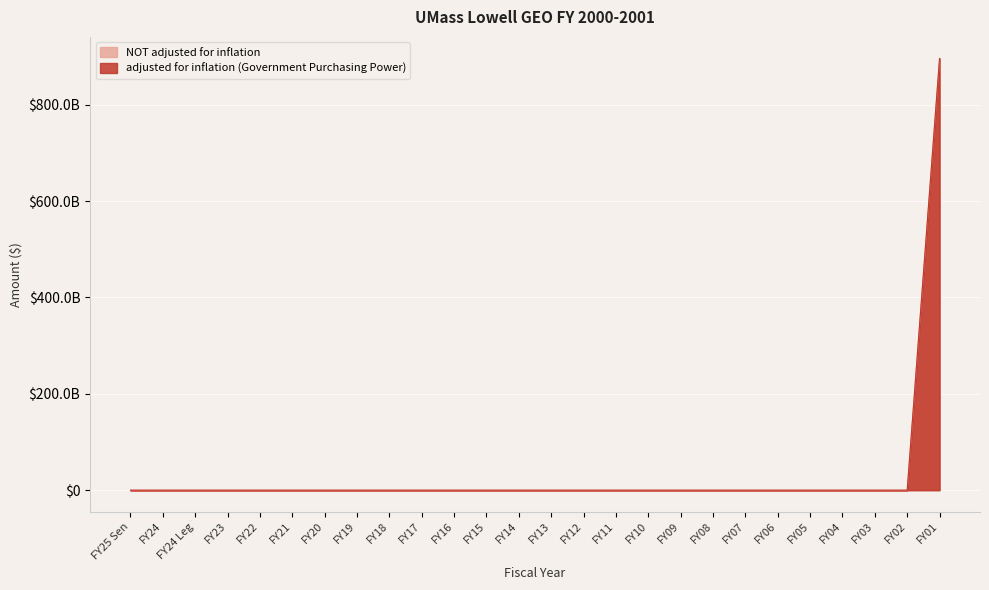

Which series has the largest range (max minus min)?

adjusted for inflation (Government Purchasing Power)